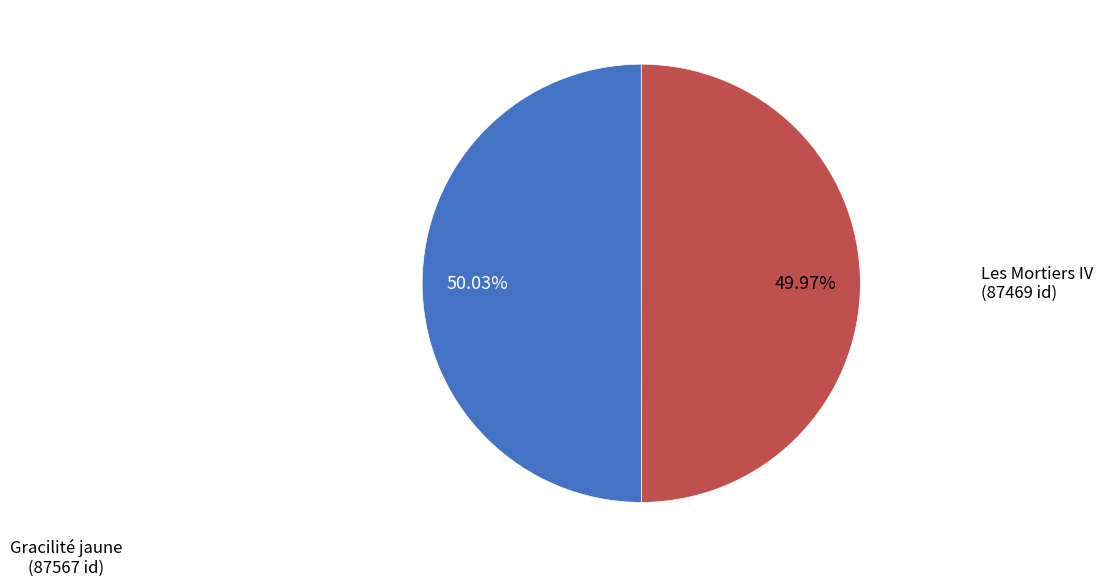

How much of the chart is everything except Les Mortiers IV?

50.0%